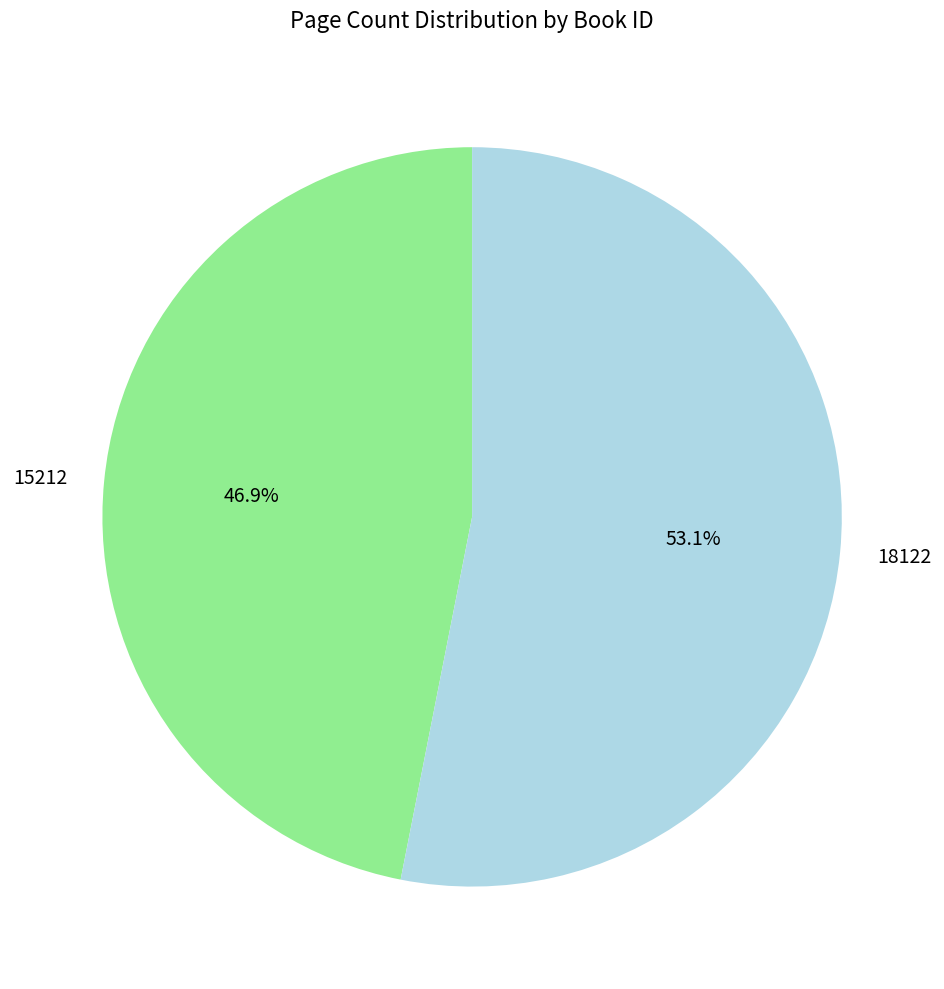

Which category has the smallest portion of the pie?

15212